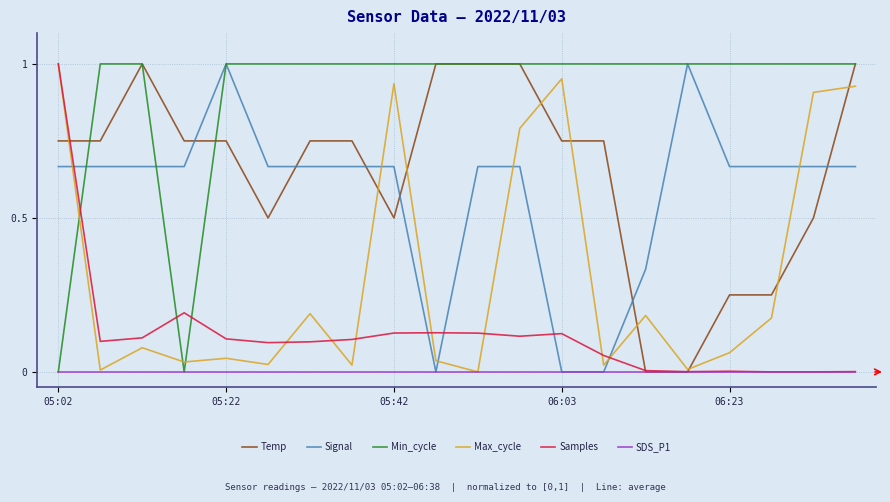

Which series has the largest total across all categories?

Min_cycle